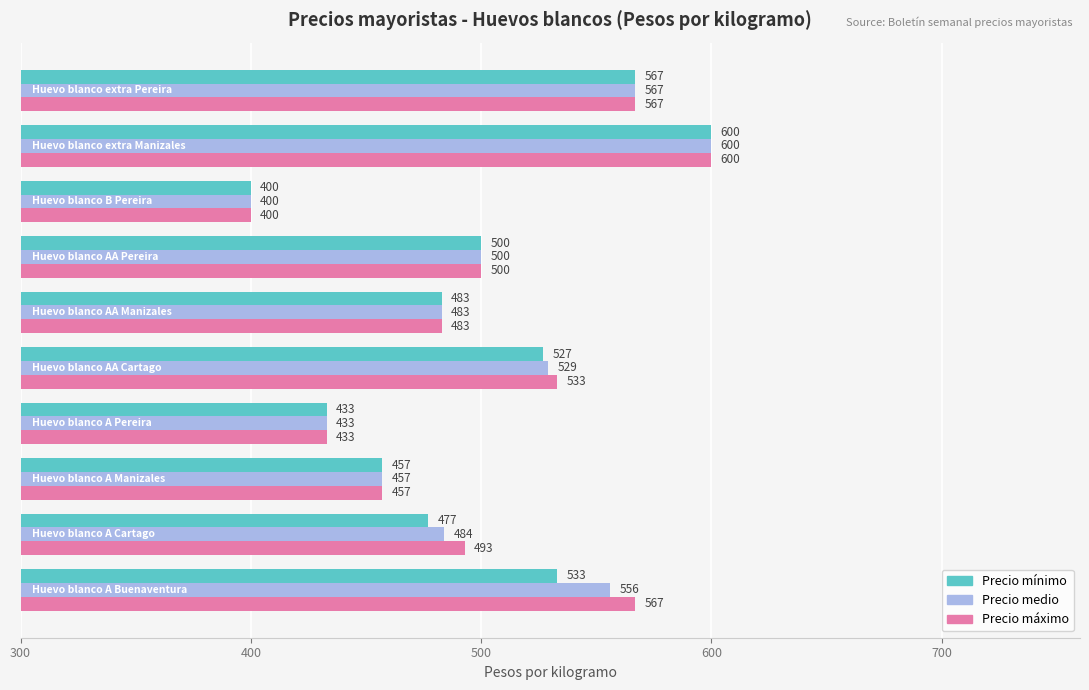

Rank the series by their average value, from highest to lowest.

Precio máximo, Precio medio, Precio mínimo